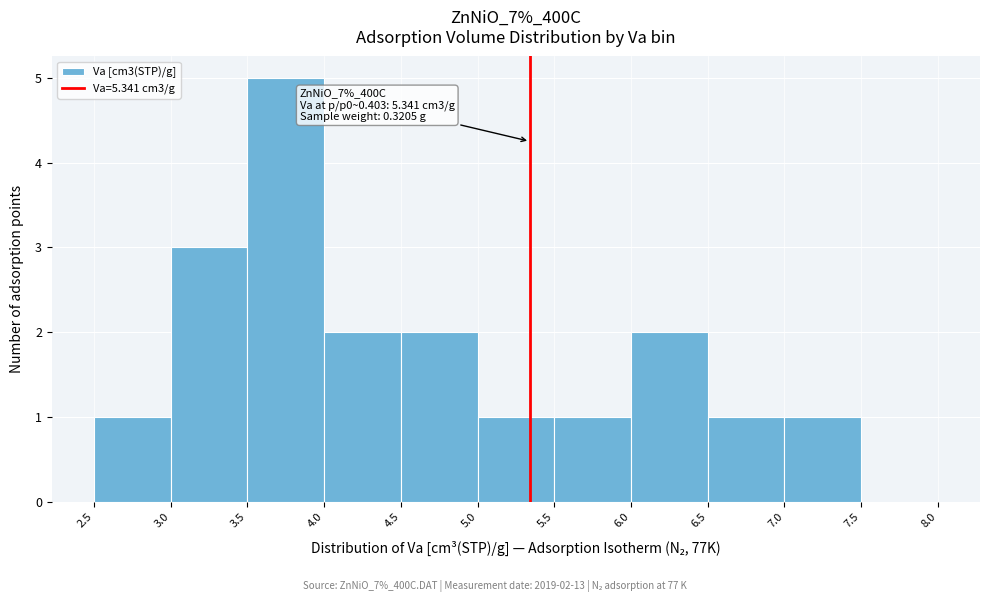

Which range on the x-axis has the tallest bar?

3.5 to 4.0